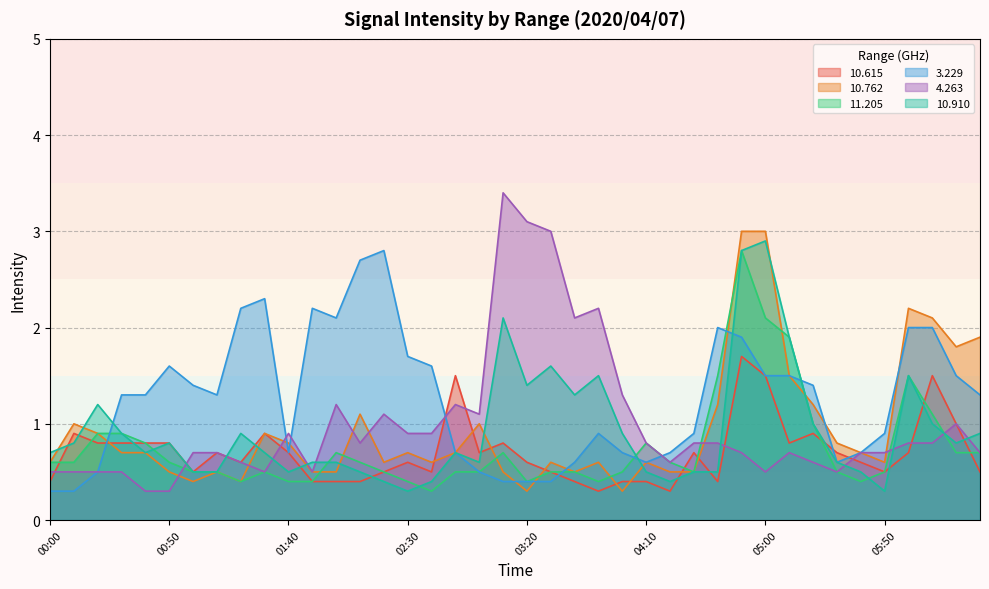

At 02:10, list the series in order from largest to smallest.

  3.229,  10.762,   4.263,  11.205,  10.910,  10.615